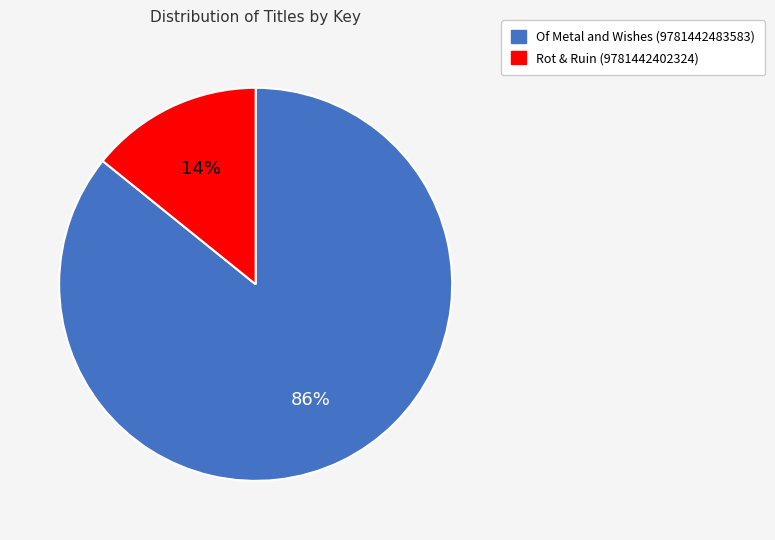

How many slices are in this pie chart?

2